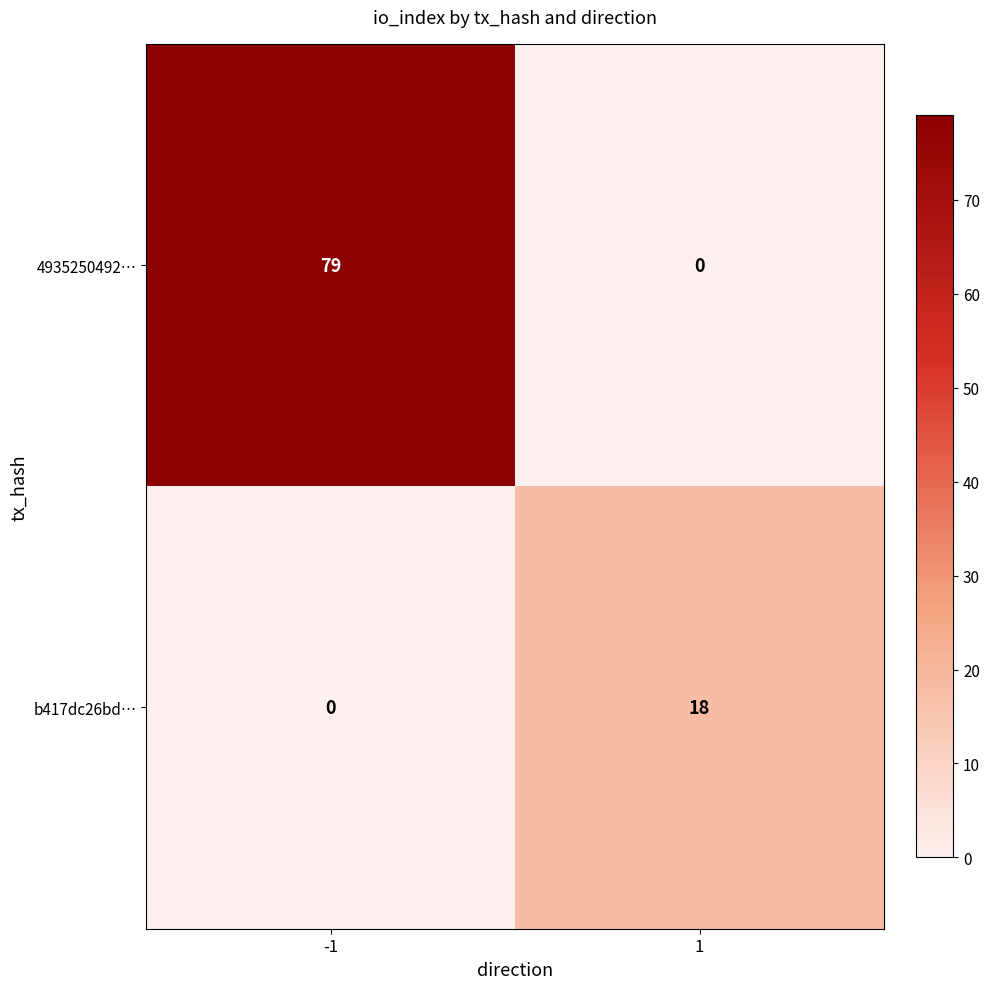

Which label corresponds to the largest value in the chart?

-1